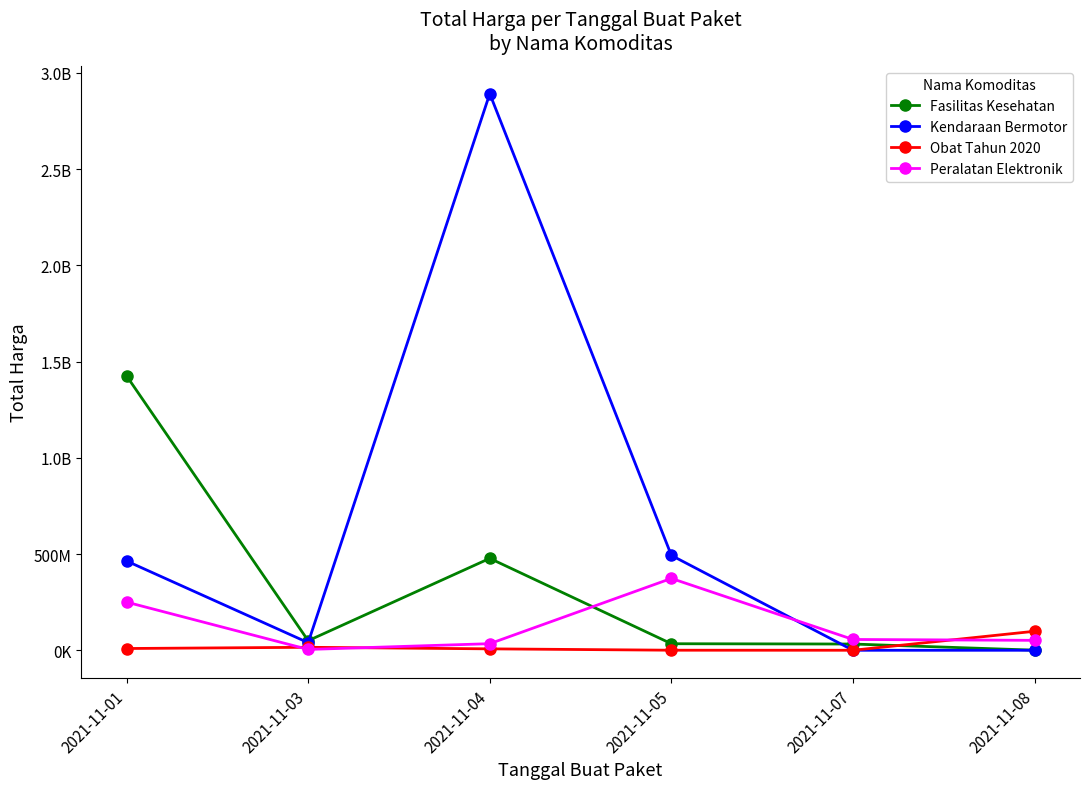

What is the difference between the Obat Tahun 2020 values at 2021-11-04 and 2021-11-08?

91371330